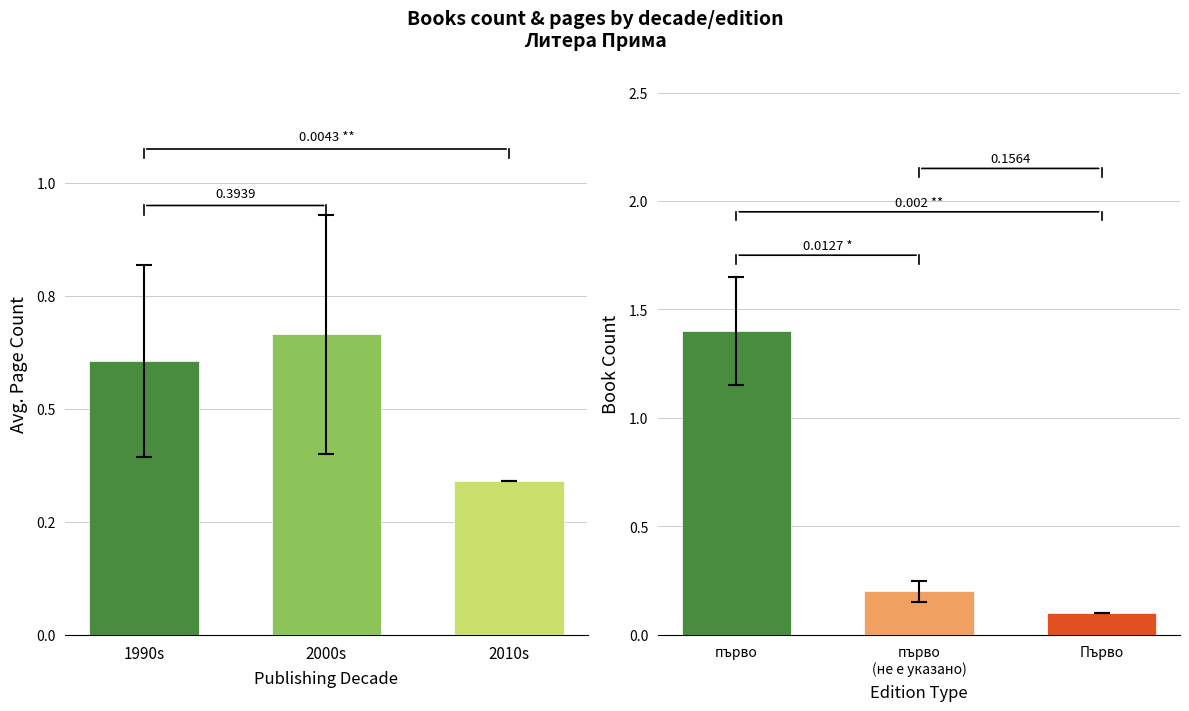

What is the label of the 8th bar from the left?

първо